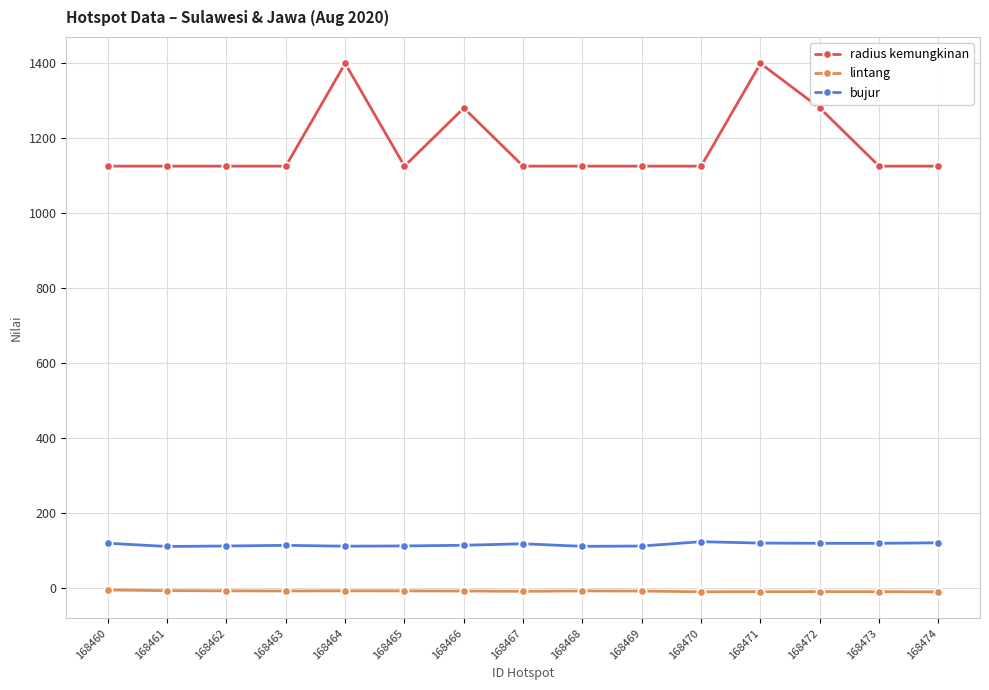

Does the chart have visible grid lines?

Yes